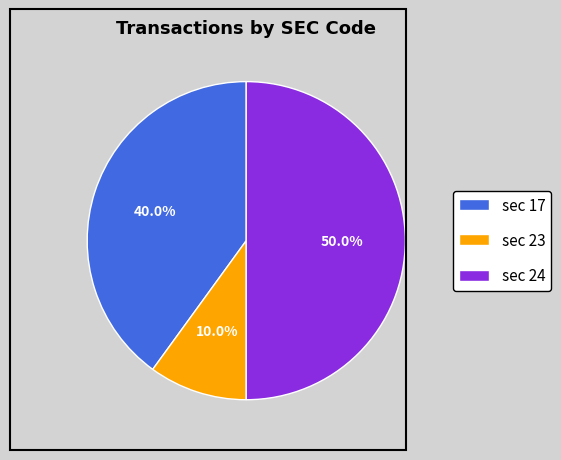

Is sec 17 the majority of the pie?

No